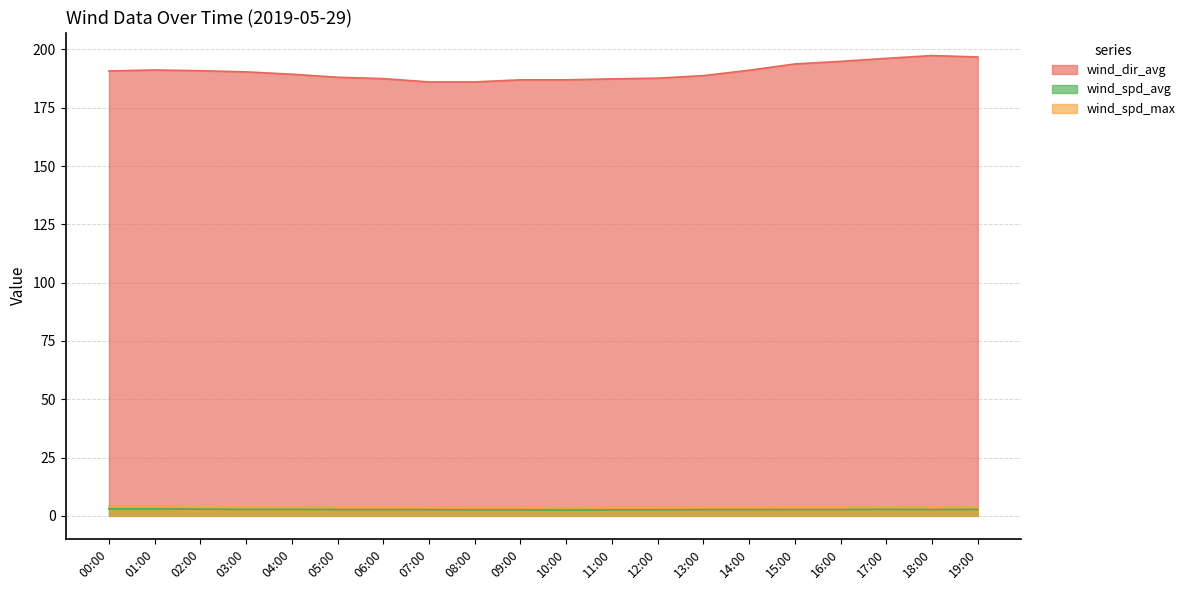

How many interior local peaks does the wind_dir_avg series have?

2